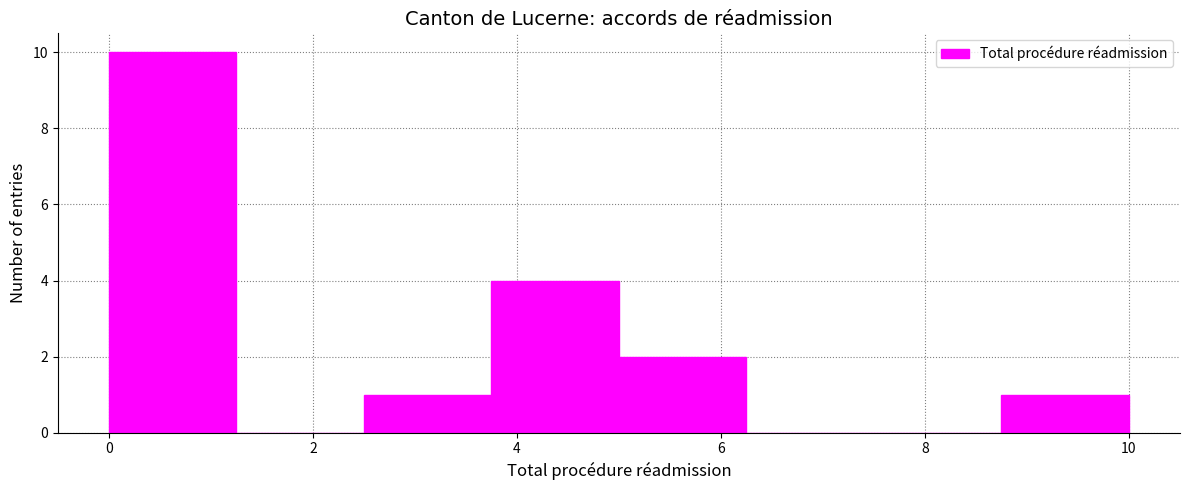

What is the height of the bar covering 0.00 to 1.25 on the x-axis? Neither the bar edges nor the heights are printed on the chart, so give them approximately, as read against the axes.

10